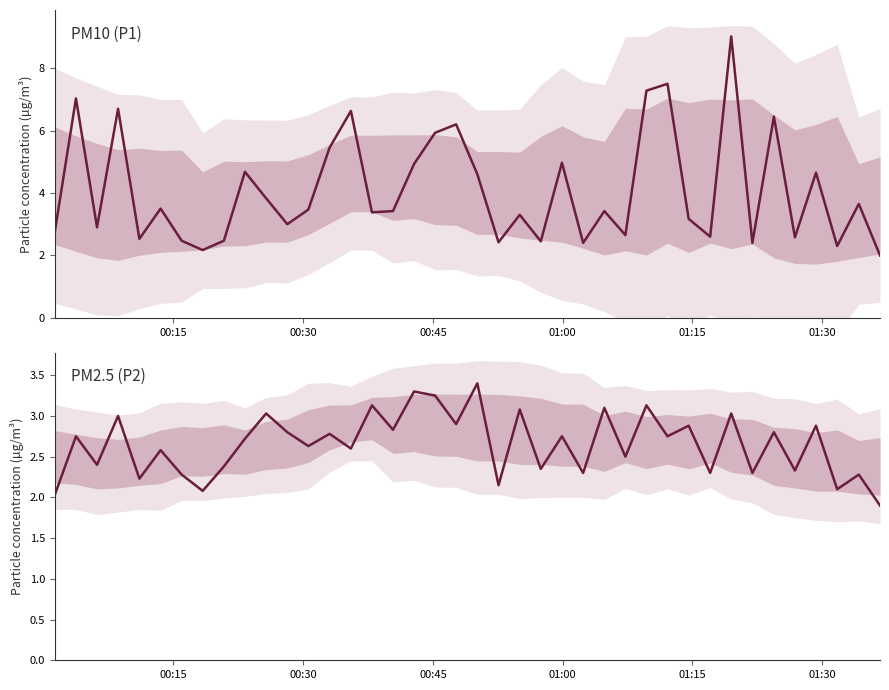

What is the difference between the maximum and minimum values in the PM10 (P1) series?

7.0